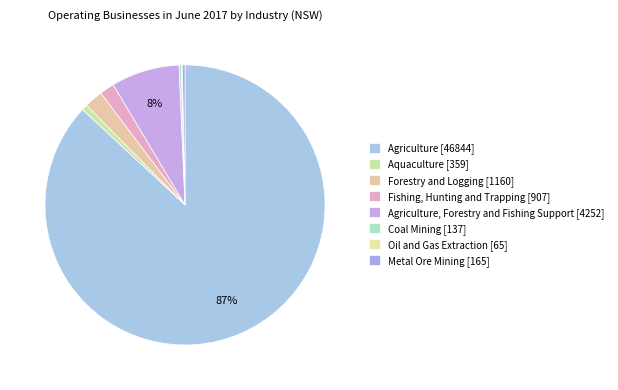

Which slice represents more than half of the pie?

Agriculture [46844]